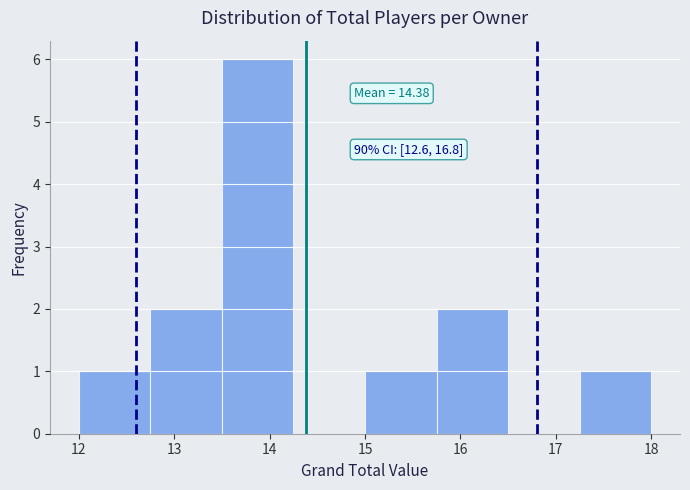

Over which range of the x-axis is the bar tallest?

13.50 to 14.25